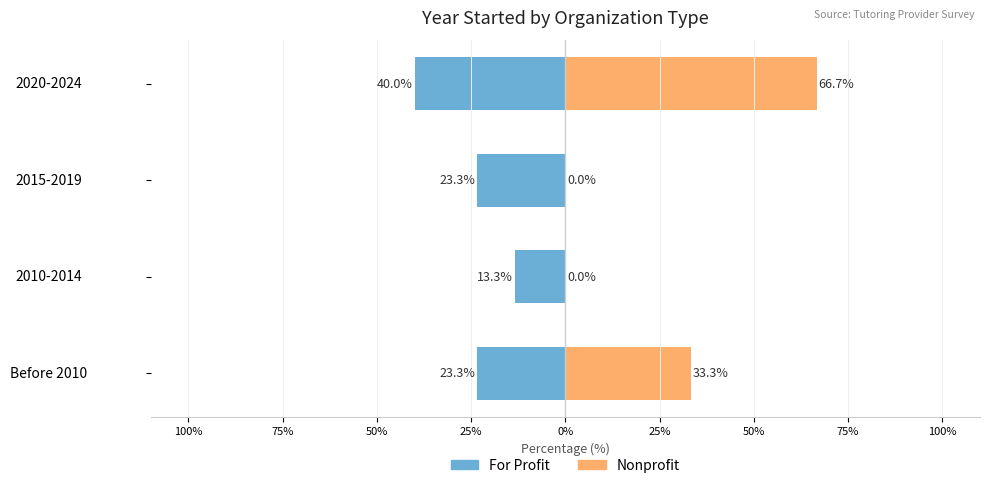

What is the difference between the second highest and minimum values in the Nonprofit series?

33.3